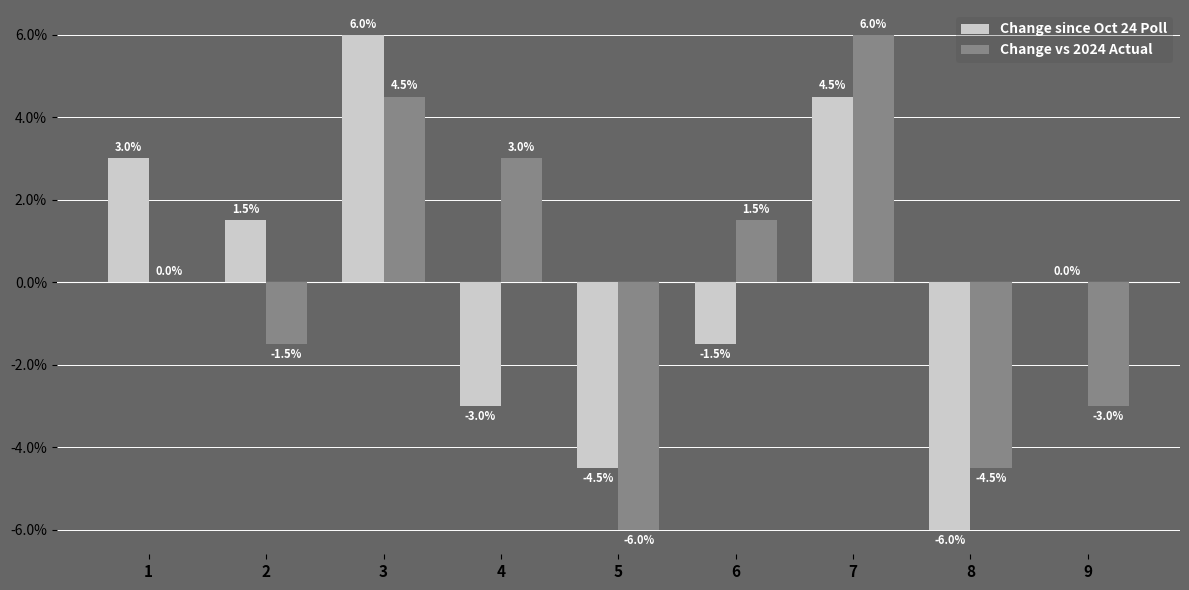

The value of Change vs 2024 Actual at 8 is -6.4. True or false?

False